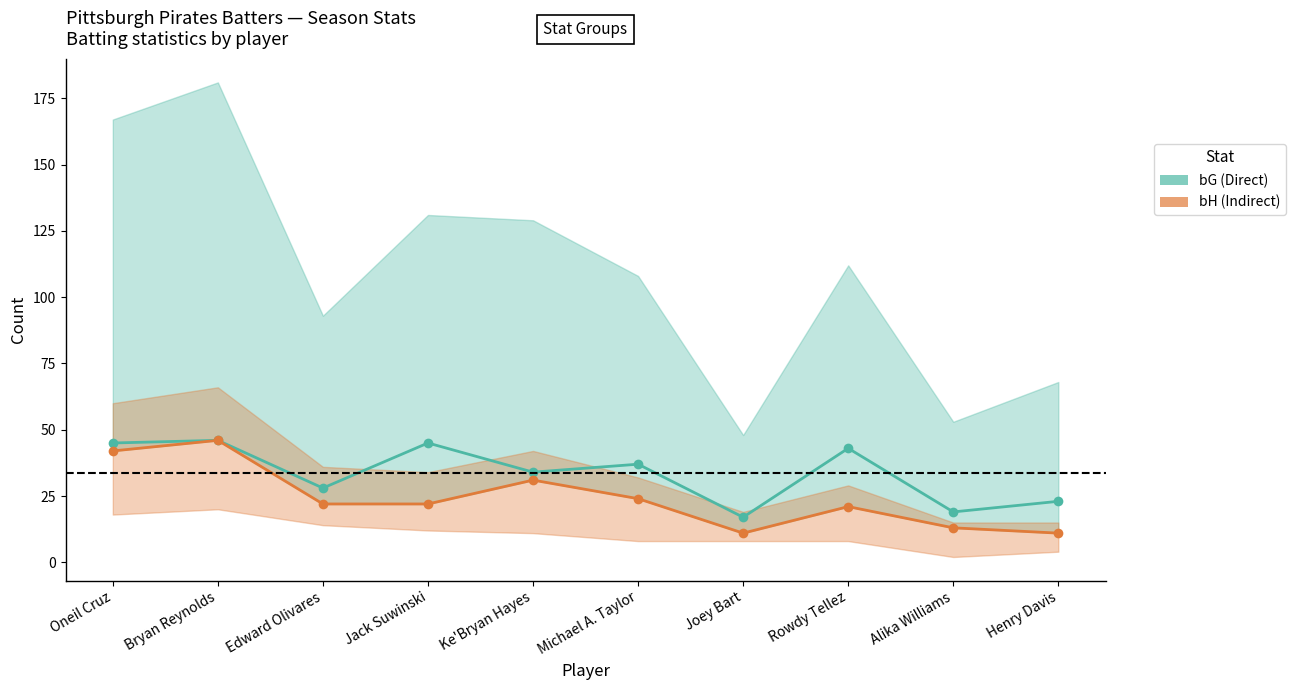

Reading left to right, list all the values displayed in this chart.

bG (Direct): Oneil Cruz=45	Bryan Reynolds=46	Edward Olivares=28	Jack Suwinski=45	Ke'Bryan Hayes=34	Michael A. Taylor=37	Joey Bart=17	Rowdy Tellez=43	Alika Williams=19	Henry Davis=23
bH (Indirect): Oneil Cruz=42	Bryan Reynolds=46	Edward Olivares=22	Jack Suwinski=22	Ke'Bryan Hayes=31	Michael A. Taylor=24	Joey Bart=11	Rowdy Tellez=21	Alika Williams=13	Henry Davis=11